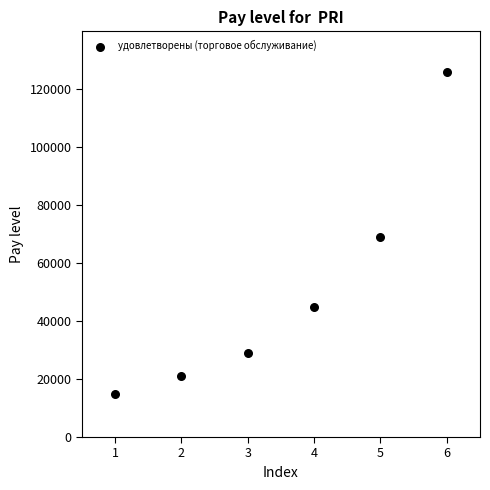

What is the average X value?

4